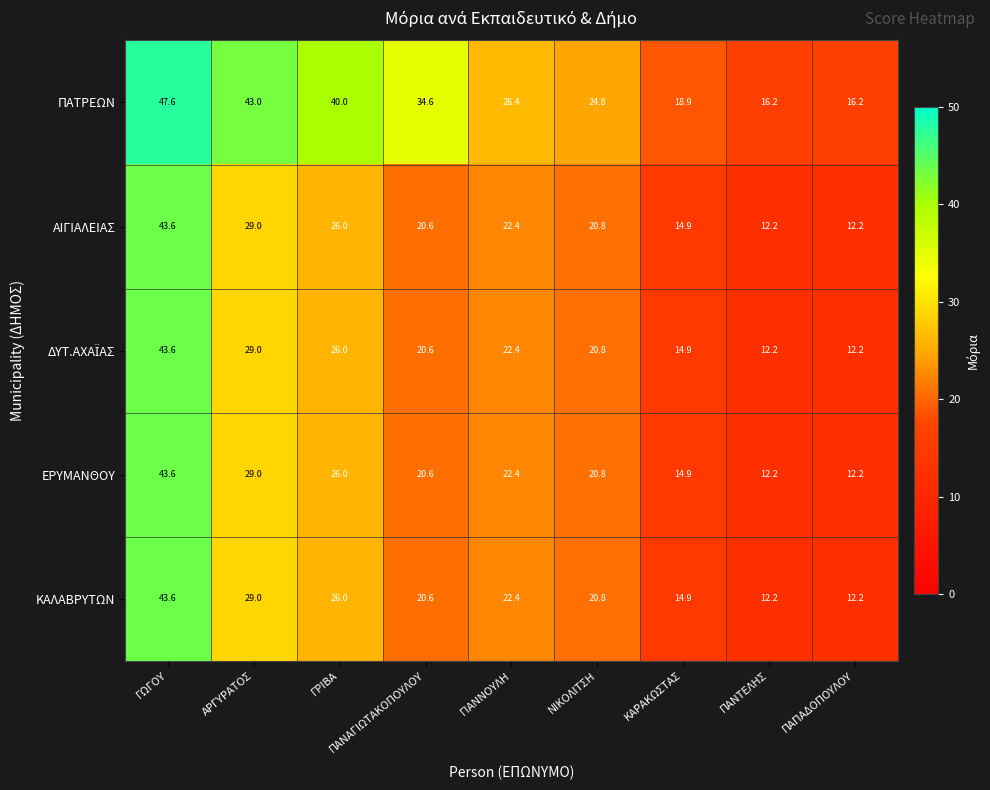

What is the maximum value shown in the chart?

47.6